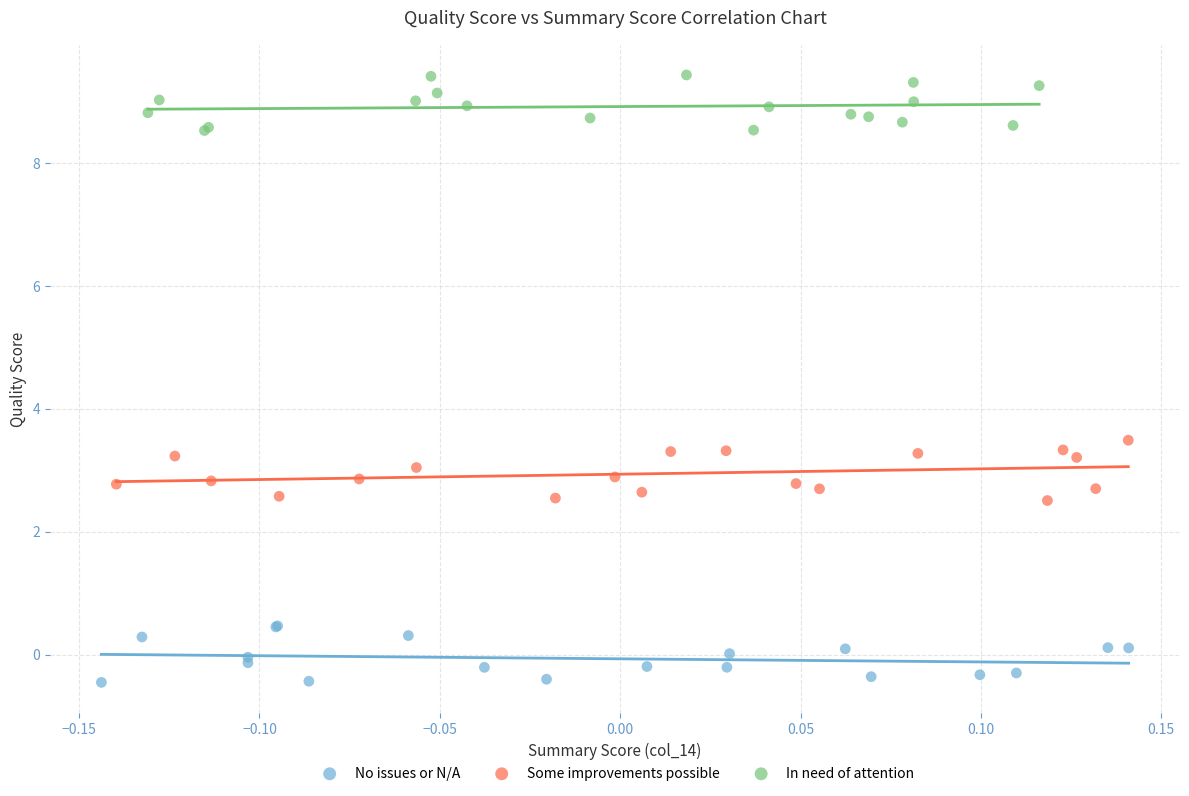

Which series contains the lowest Y value?

No issues or N/A